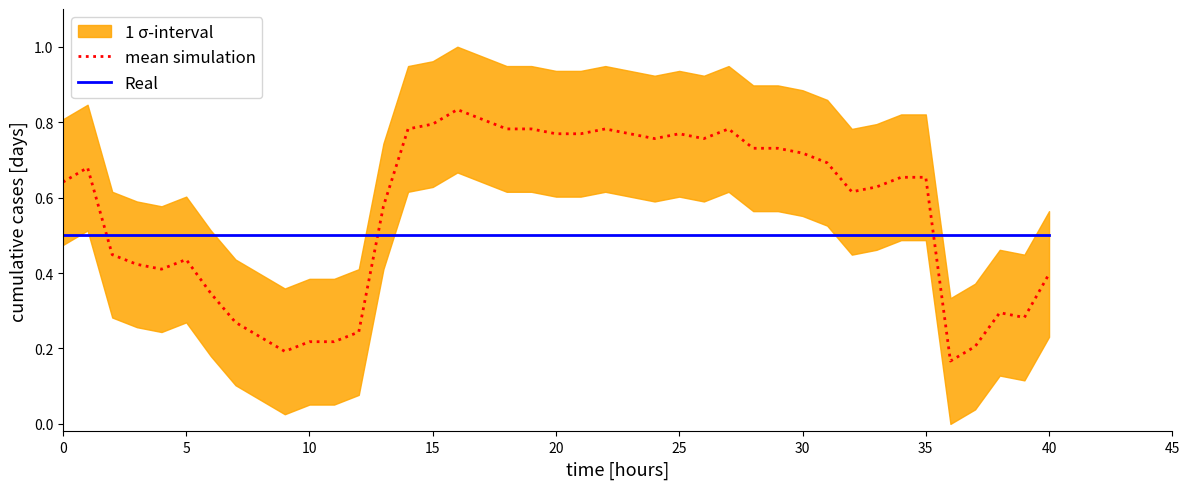

What is the highest value of the Real series?

0.5